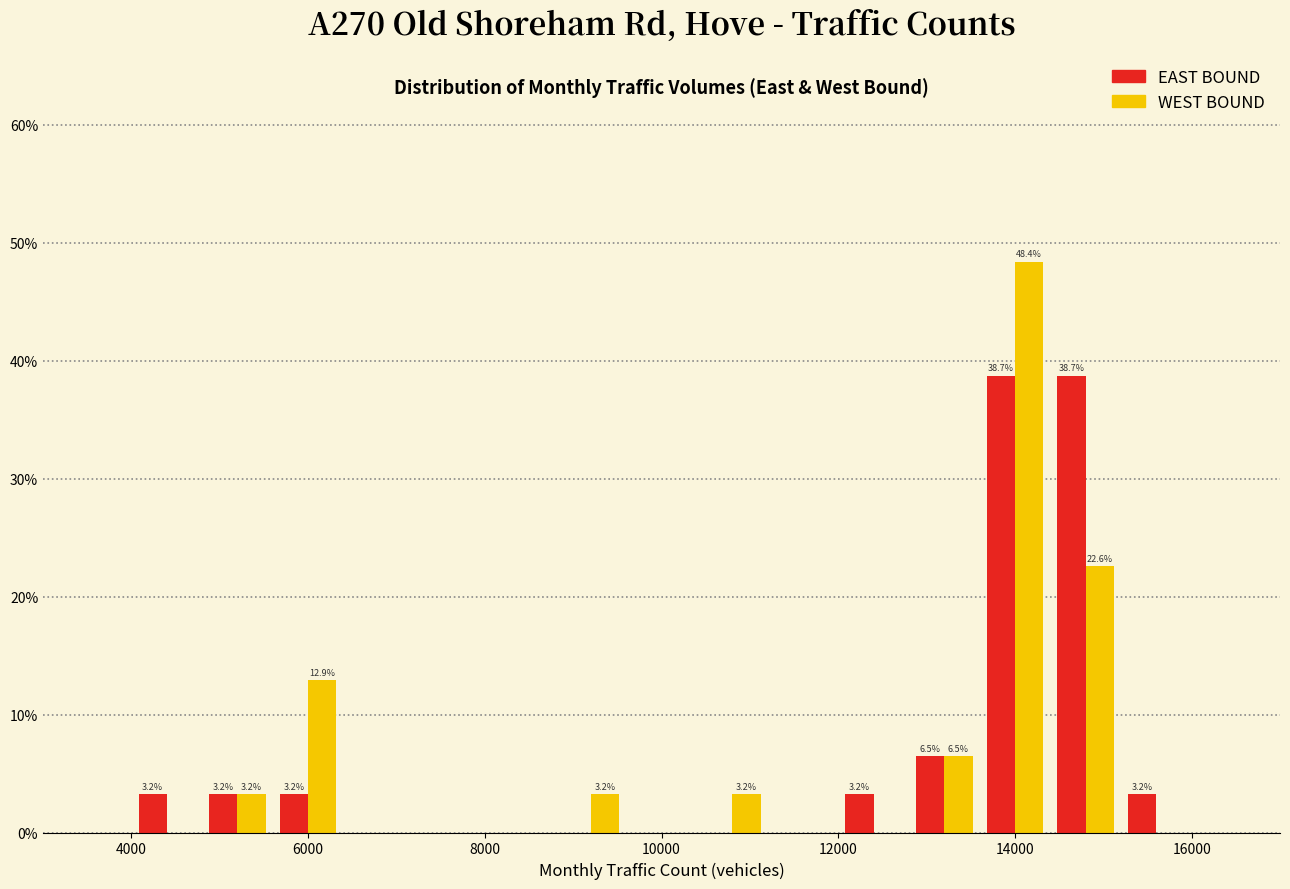

In the WEST BOUND series, which range on the x-axis has the tallest bar?

13600 to 14400